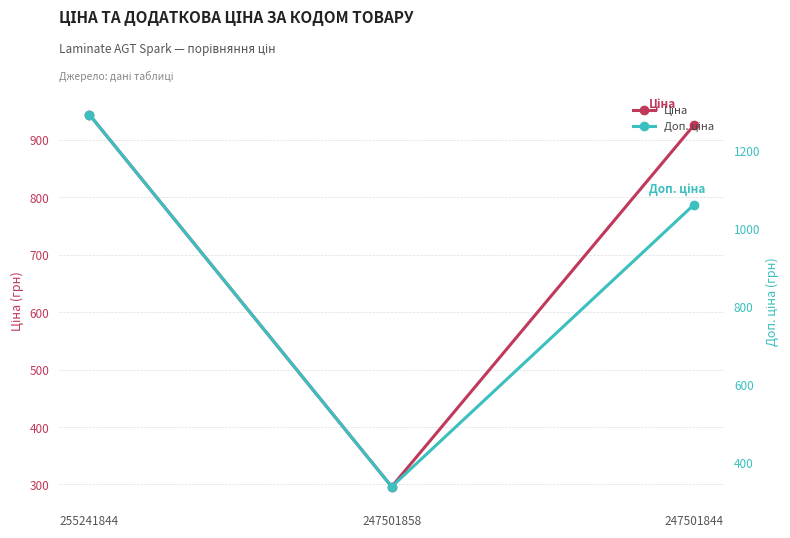

What is the sum of the Ціна values at 247501858 and 247501844?

1221.9